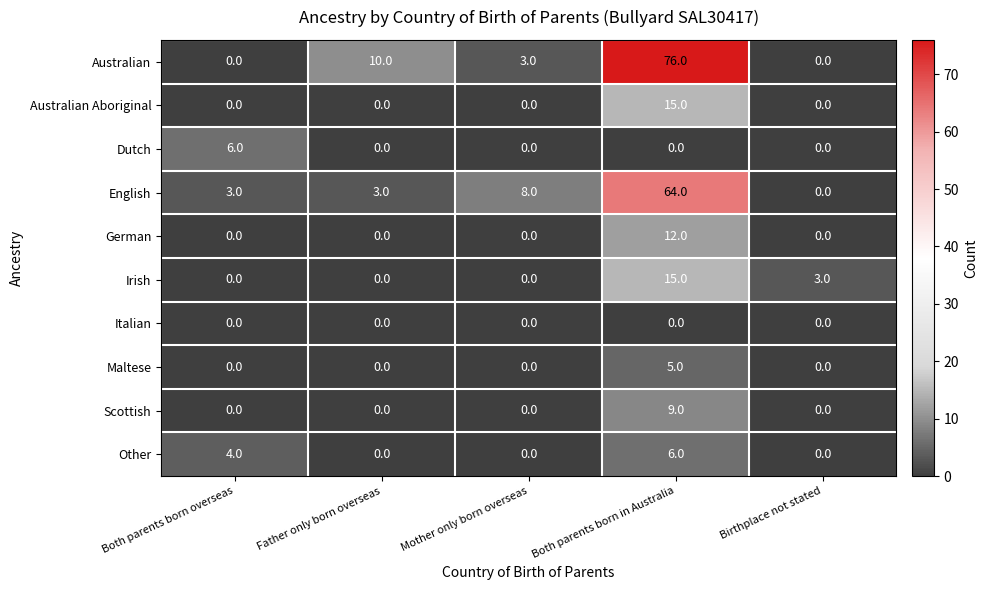

What is the difference between the maximum and minimum values in the Irish series?

15